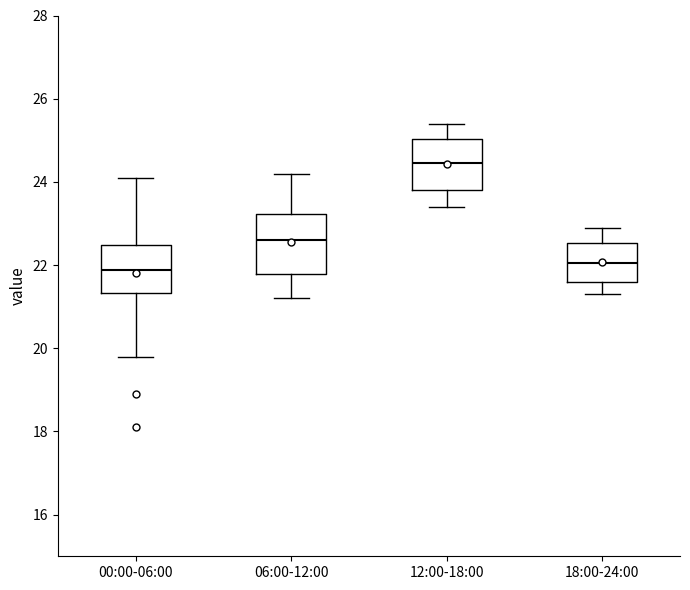

Comparing the boxes themselves (not the whiskers), which one is the tallest?

06:00-12:00